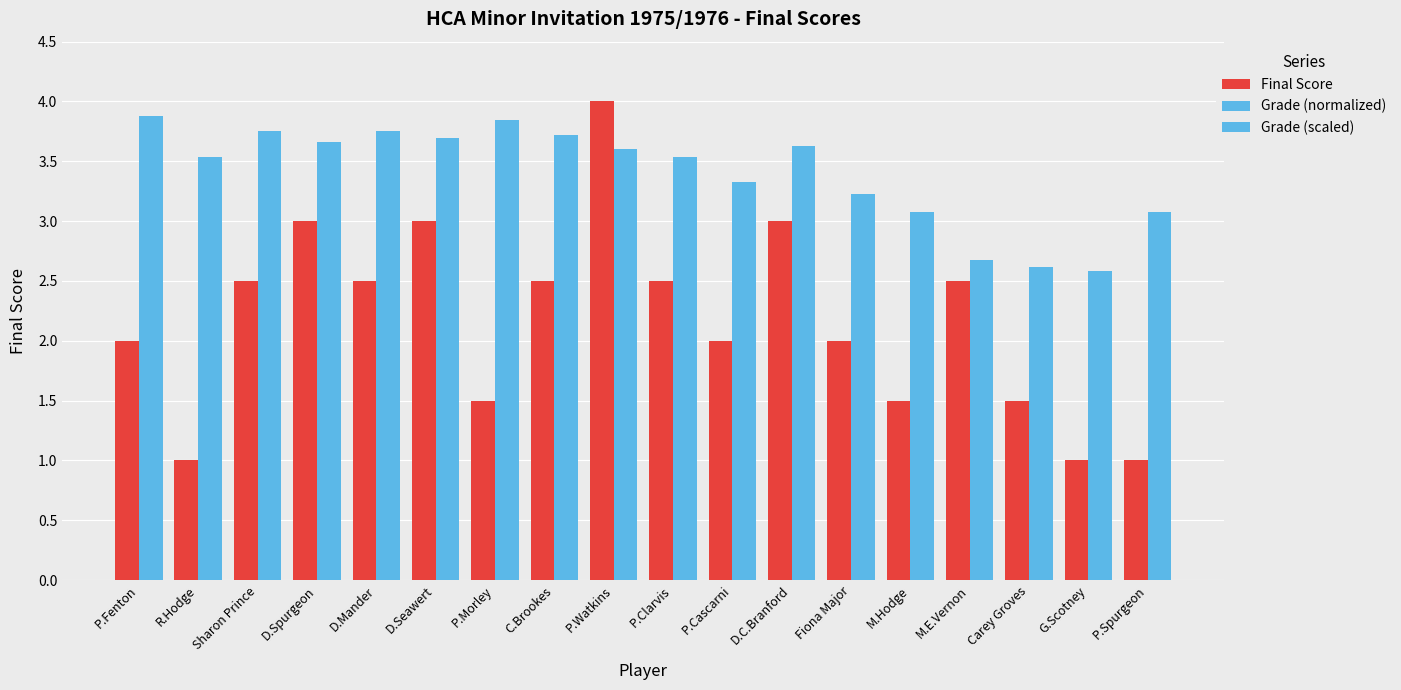

Rank the series by their maximum value, from lowest to highest.

Grade (scaled), Final Score